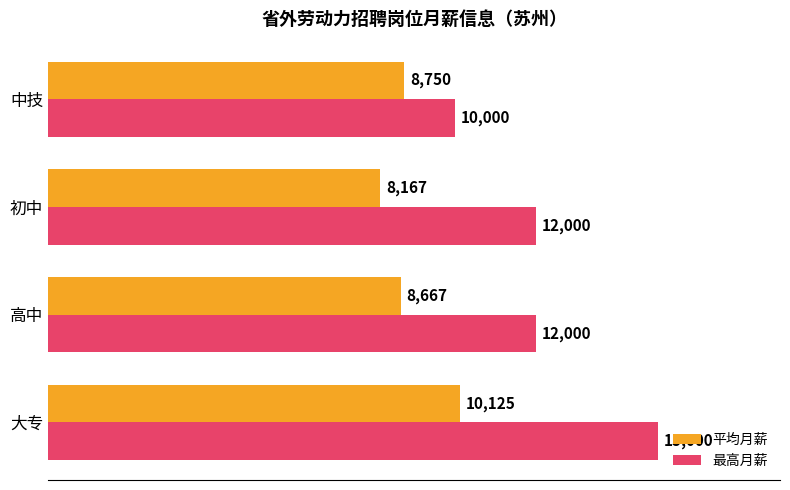

What is the sum of the 最高月薪 values at 大专 and 初中?

27000